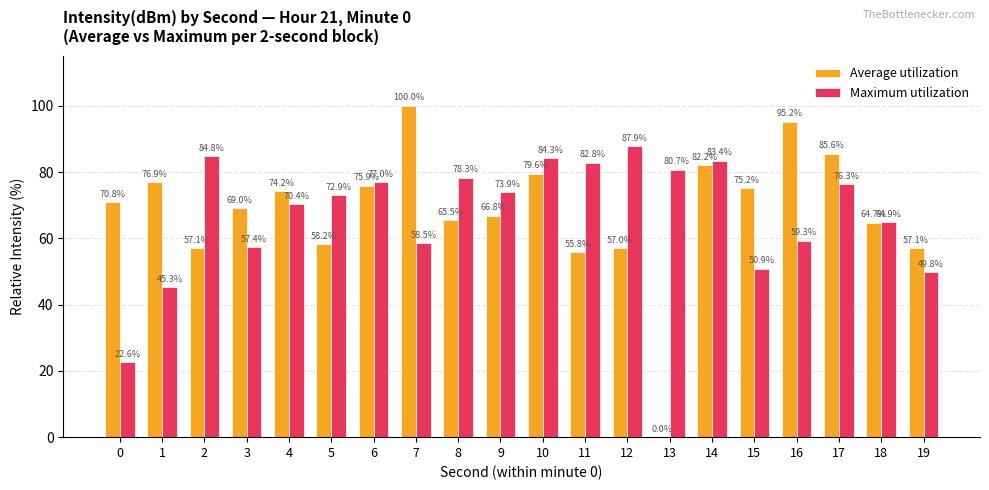

Is the value of Maximum utilization at 14 greater than the value of Average utilization at 14?

Yes